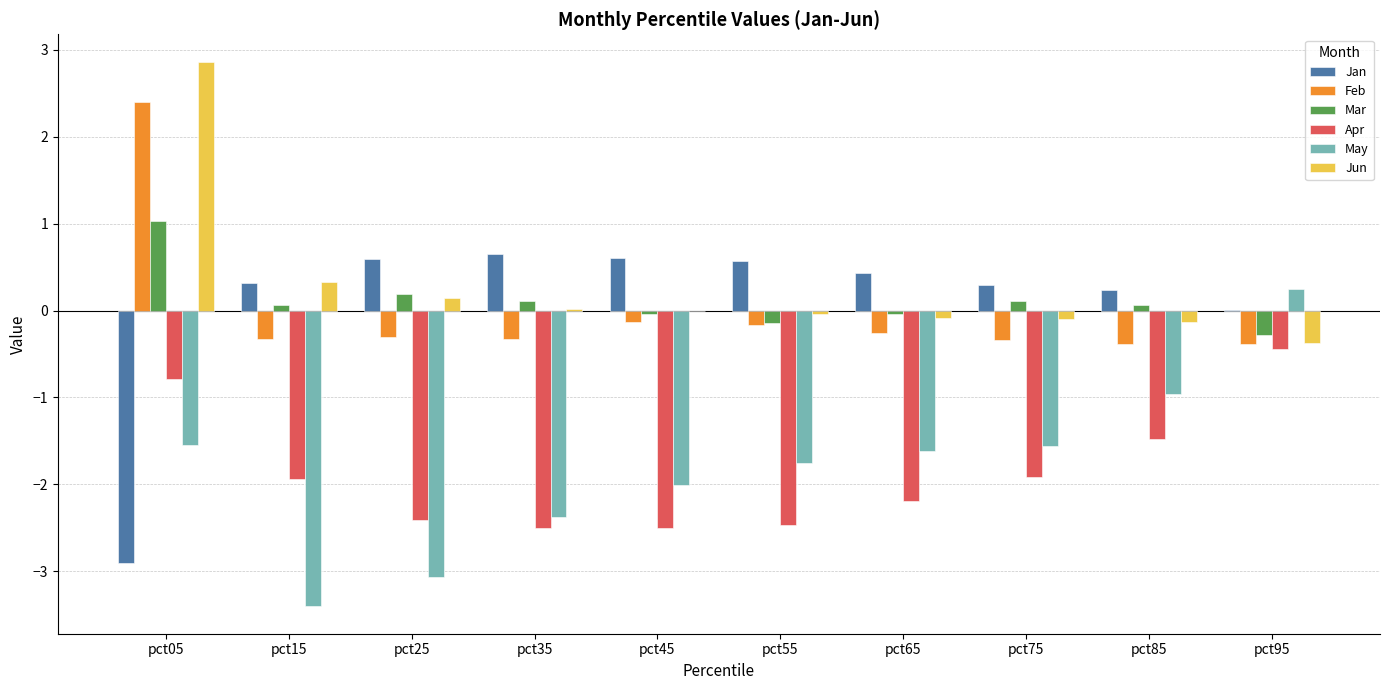

What are all the series names shown in the legend?

Jan, Feb, Mar, Apr, May, Jun